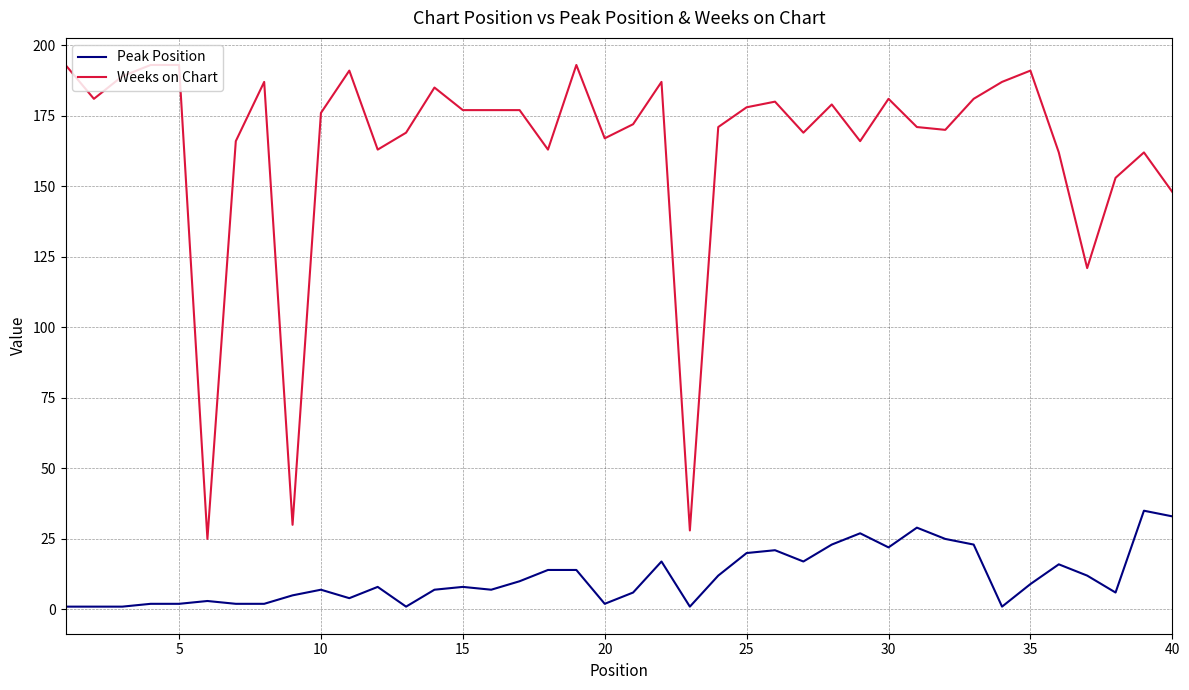

How many values in the Weeks on Chart series are below 177?

20